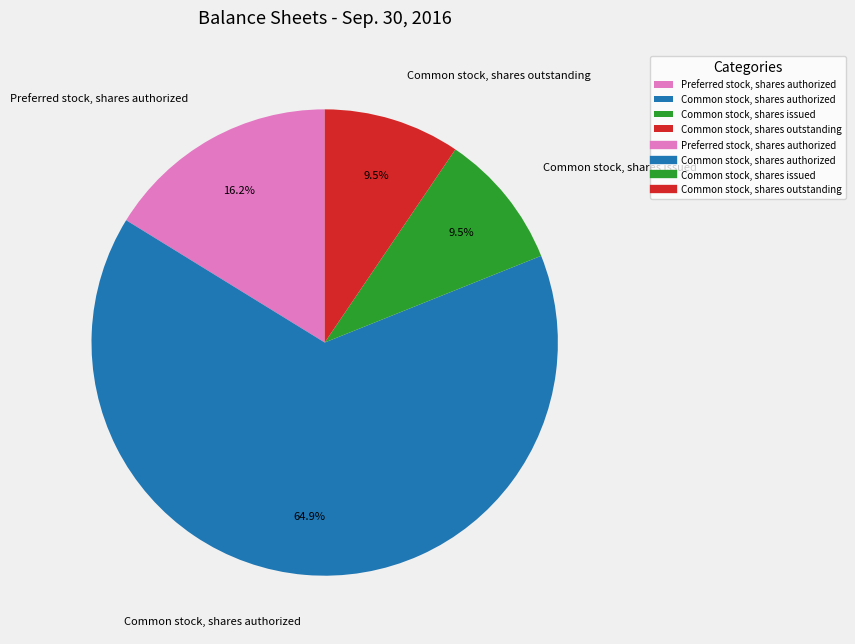

Which slice represents more than half of the pie?

Common stock, shares authorized